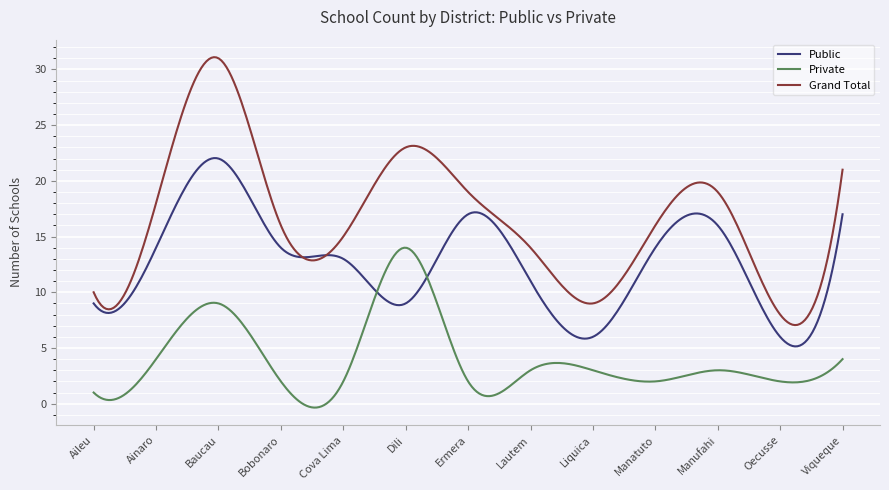

Rank the series by their average value, from highest to lowest.

Grand Total, Public, Private